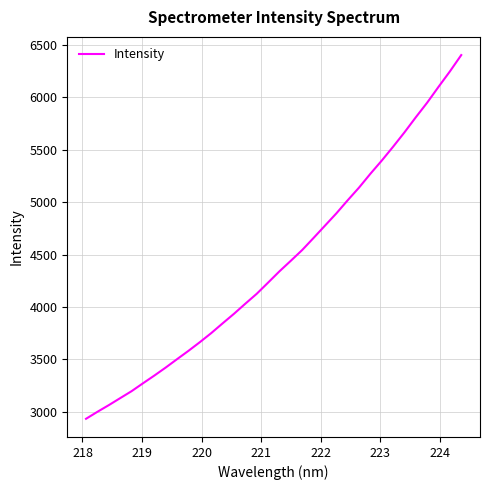

What is the maximum value shown in the chart?

6404.5